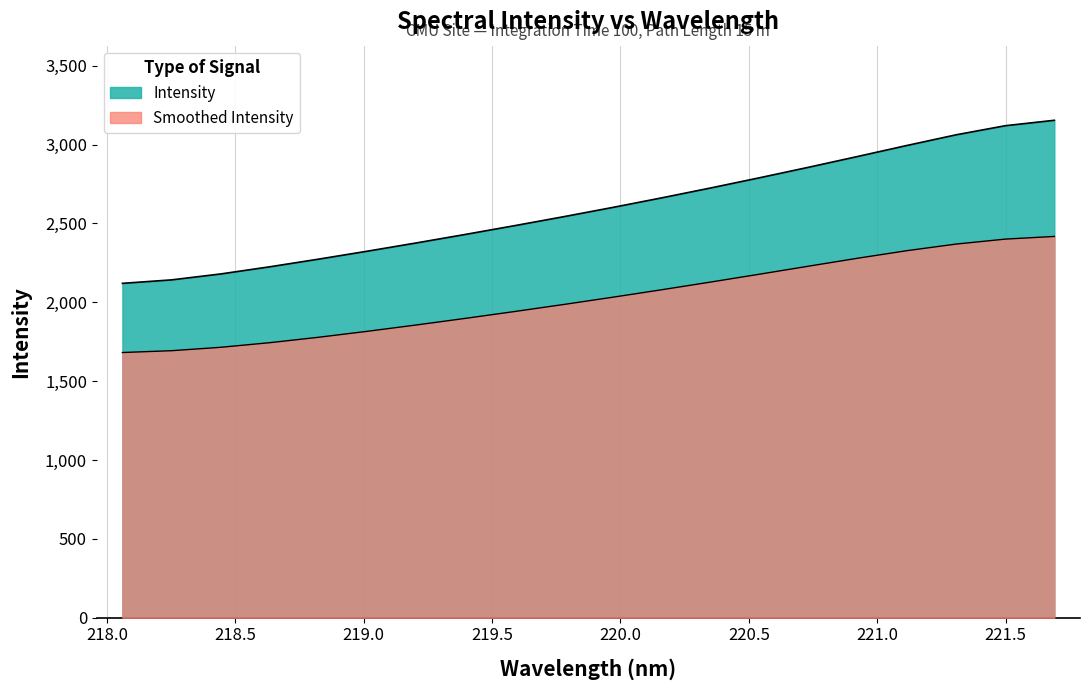

Does the chart have visible grid lines?

Yes